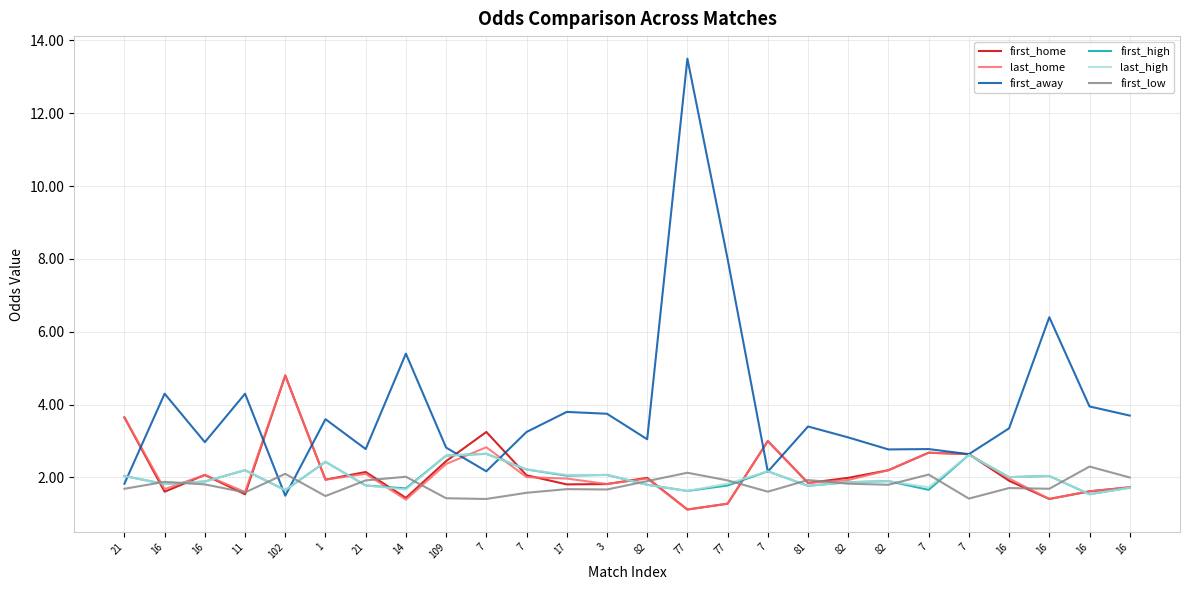

Reading left to right, list all the values displayed in this chart.

first_home: 3.6	1.6	2.1	1.5	4.8	1.9	2.1	1.4	2.5	3.2	2.1	1.8	1.8	2.0	1.1	1.3	3.0	1.9	2.0	2.2	2.7	2.6	1.9	1.4	1.6	1.7
last_home: 3.6	1.7	2.1	1.6	4.8	1.9	2.1	1.4	2.4	2.8	2.0	2.0	1.8	2.0	1.1	1.3	3.0	1.9	1.9	2.2	2.7	2.6	2.0	1.4	1.6	1.7
first_away: 1.8	4.3	3.0	4.3	1.5	3.6	2.8	5.4	2.8	2.2	3.2	3.8	3.8	3.0	13.5	8.0	2.2	3.4	3.1	2.8	2.8	2.6	3.4	6.4	4.0	3.7
first_high: 2.0	1.8	1.9	2.2	1.6	2.4	1.8	1.7	2.6	2.6	2.2	2.0	2.1	1.8	1.6	1.8	2.2	1.8	1.9	1.9	1.7	2.6	2.0	2.0	1.5	1.7
last_high: 2.0	1.8	1.9	2.2	1.6	2.4	1.8	1.7	2.6	2.6	2.2	2.1	2.1	1.8	1.6	1.8	2.2	1.8	1.9	1.9	1.7	2.6	2.0	2.0	1.5	1.7
first_low: 1.7	1.9	1.8	1.6	2.1	1.5	1.9	2.0	1.4	1.4	1.6	1.7	1.7	1.9	2.1	1.9	1.6	1.9	1.8	1.8	2.1	1.4	1.7	1.7	2.3	2.0